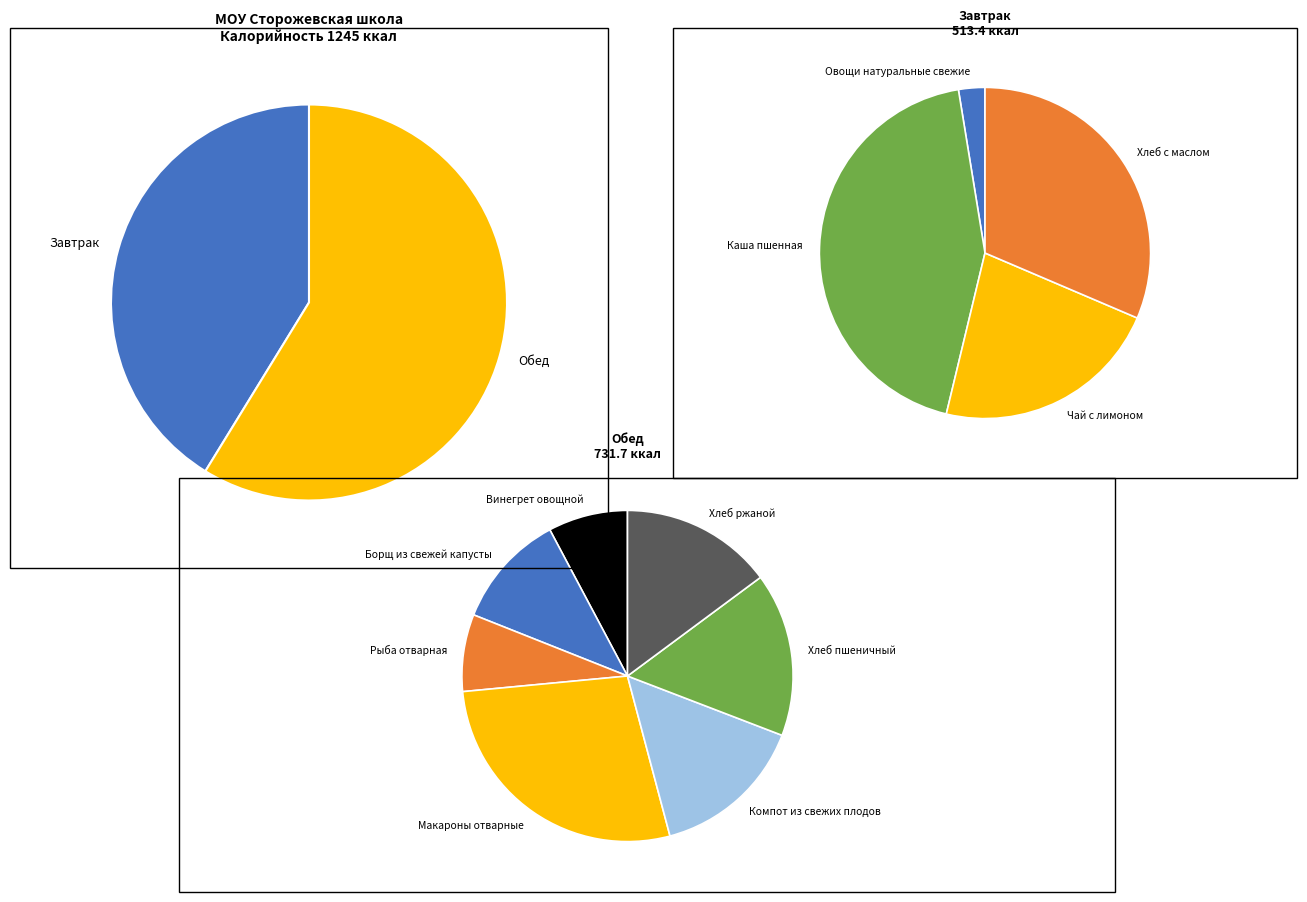

Count the number of slices in the pie.

11